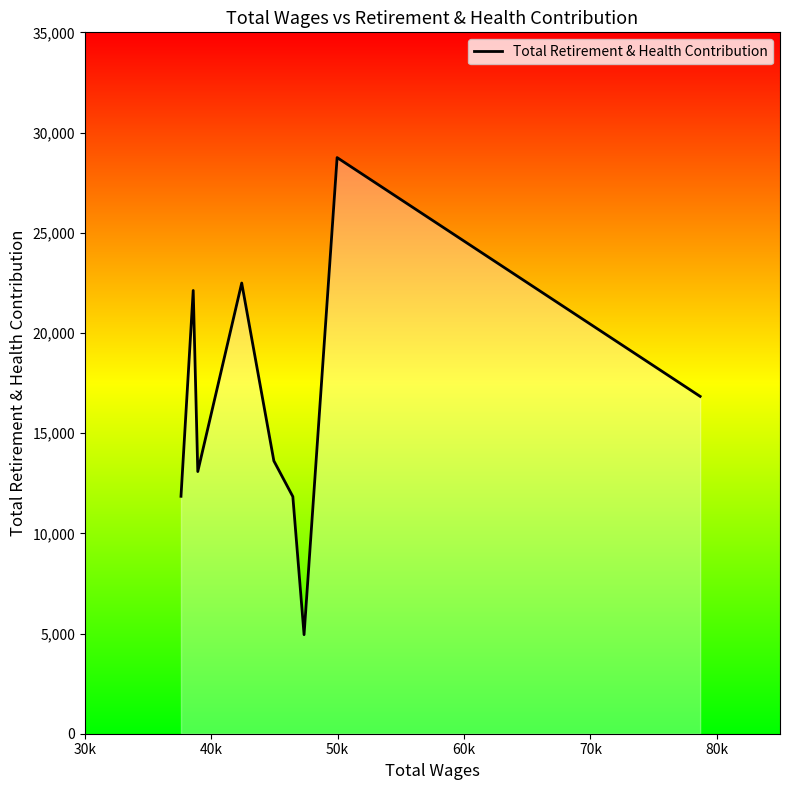

What is the smallest value displayed?

4943